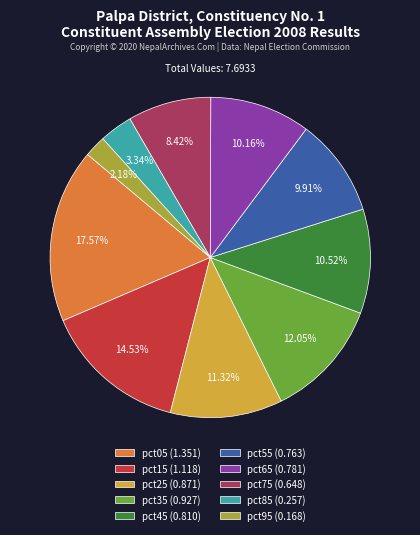

To the nearest percent, what is the average slice percentage?

10%